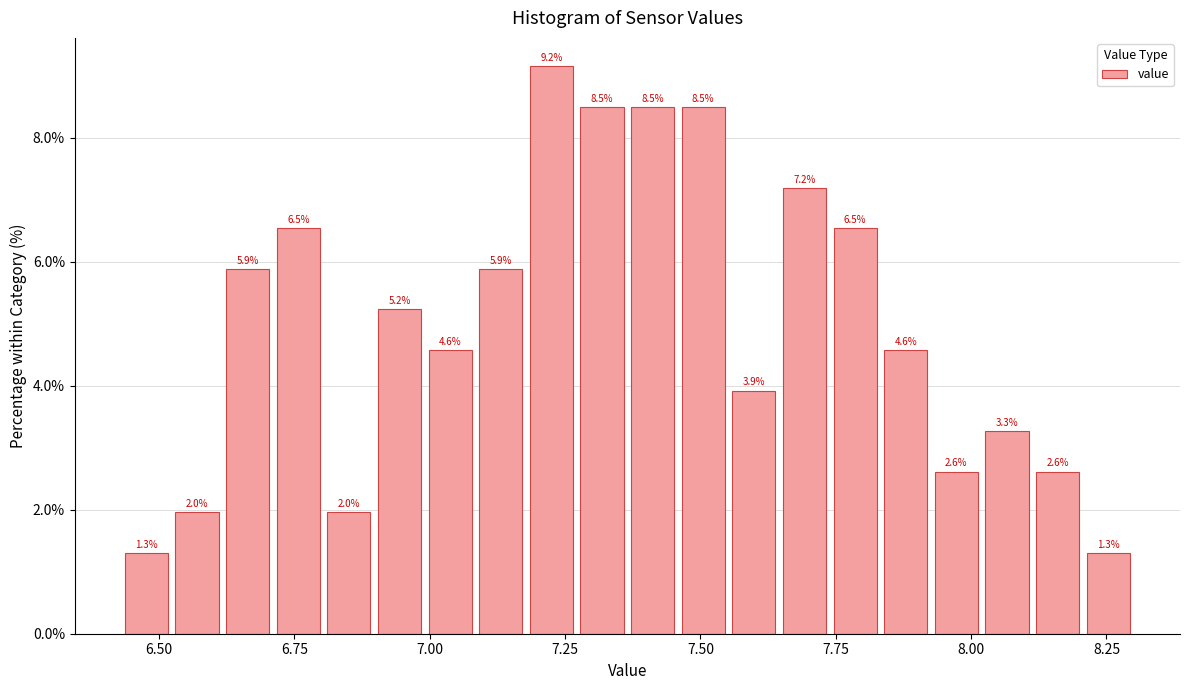

Read against the x-axis, roughly where is the centre of the tallest bar?

7.20